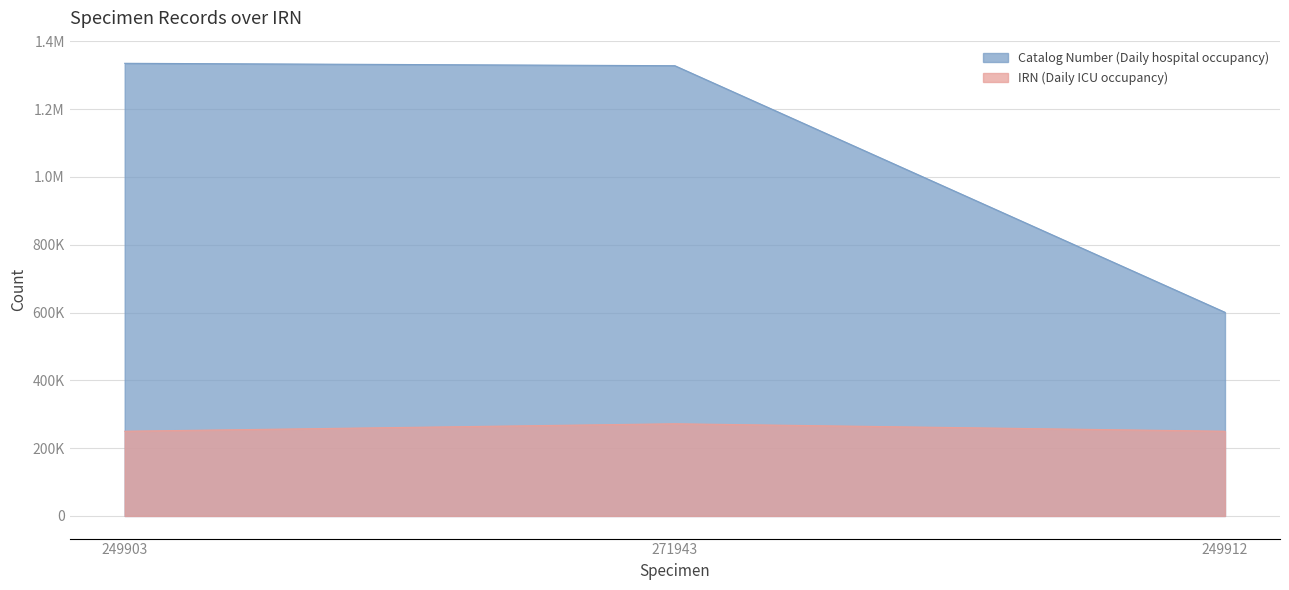

What is the value of the Catalog Number (Daily hospital occupancy) point at the 2nd from the left?

1328169